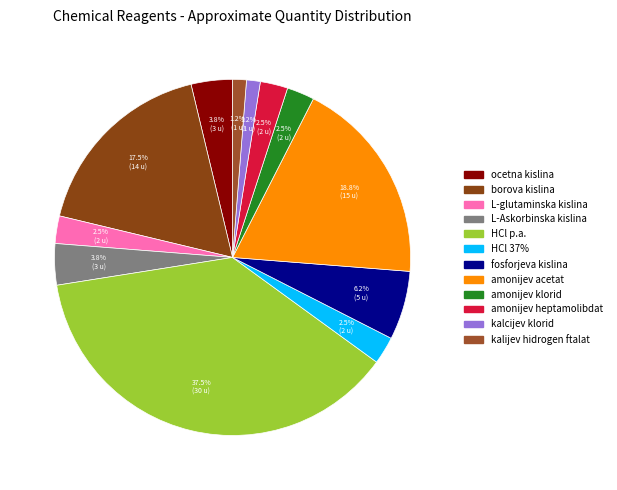

Is there any slice that represents more than half of the pie?

No